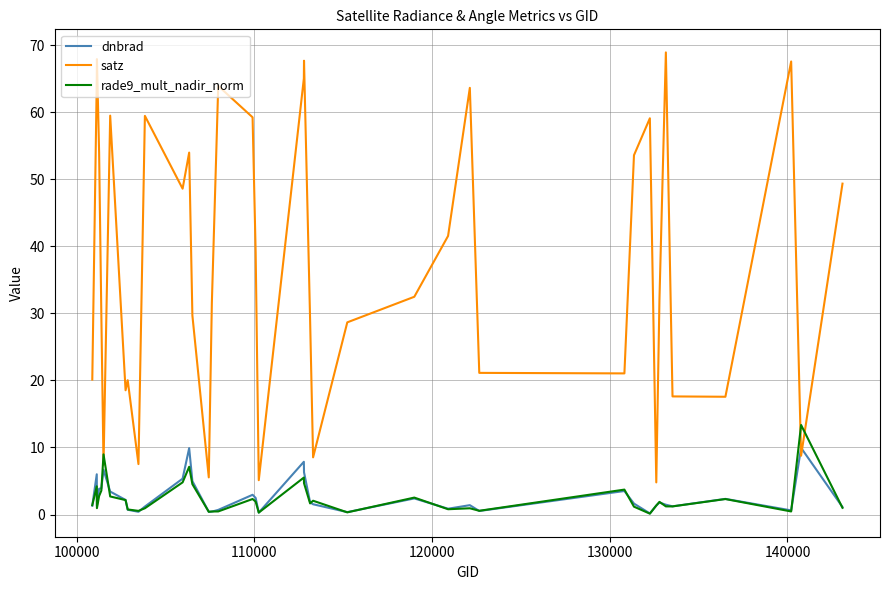

True or false: rade9_mult_nadir_norm and dnbrad intersect in this chart.

True